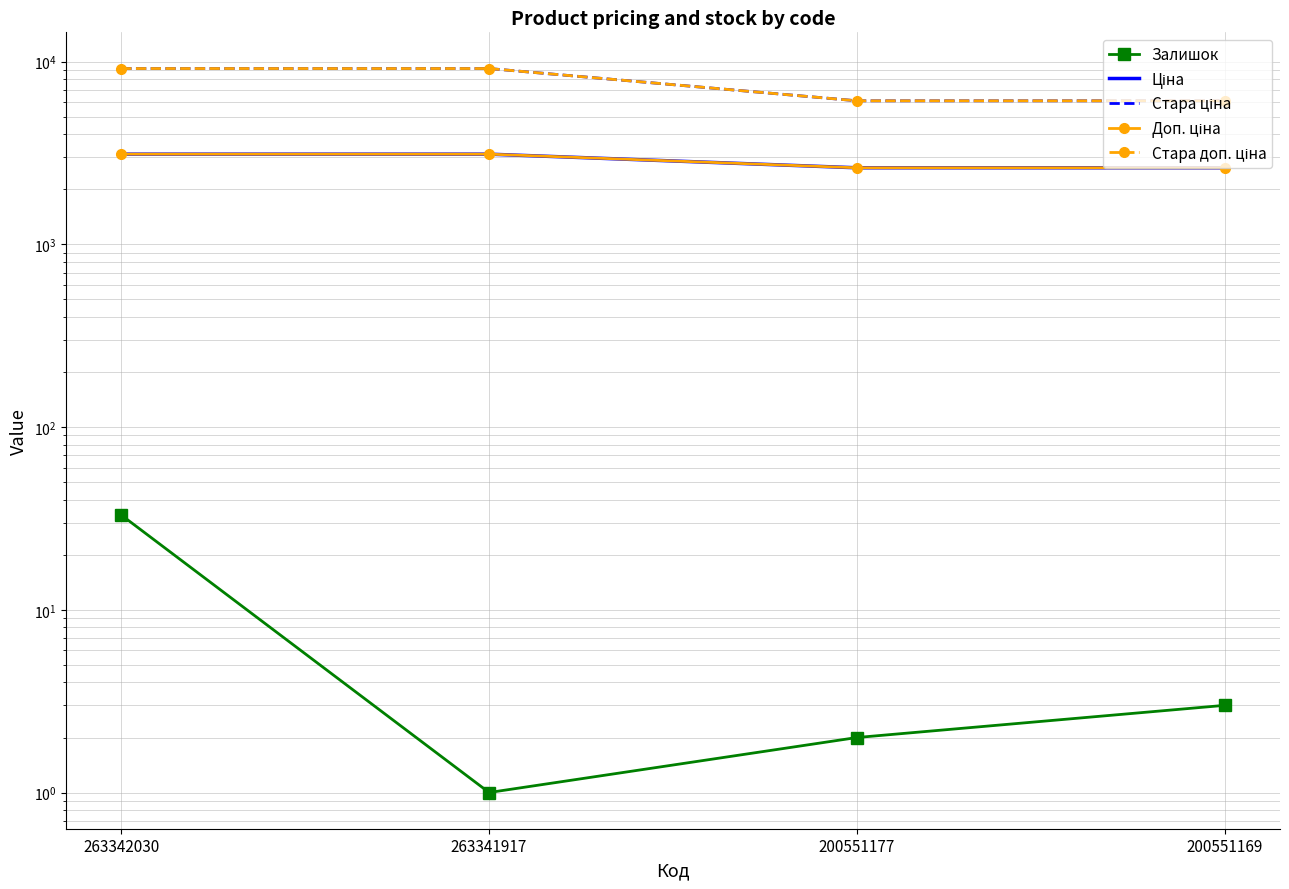

Where does the Залишок series first go above 3?

263342030